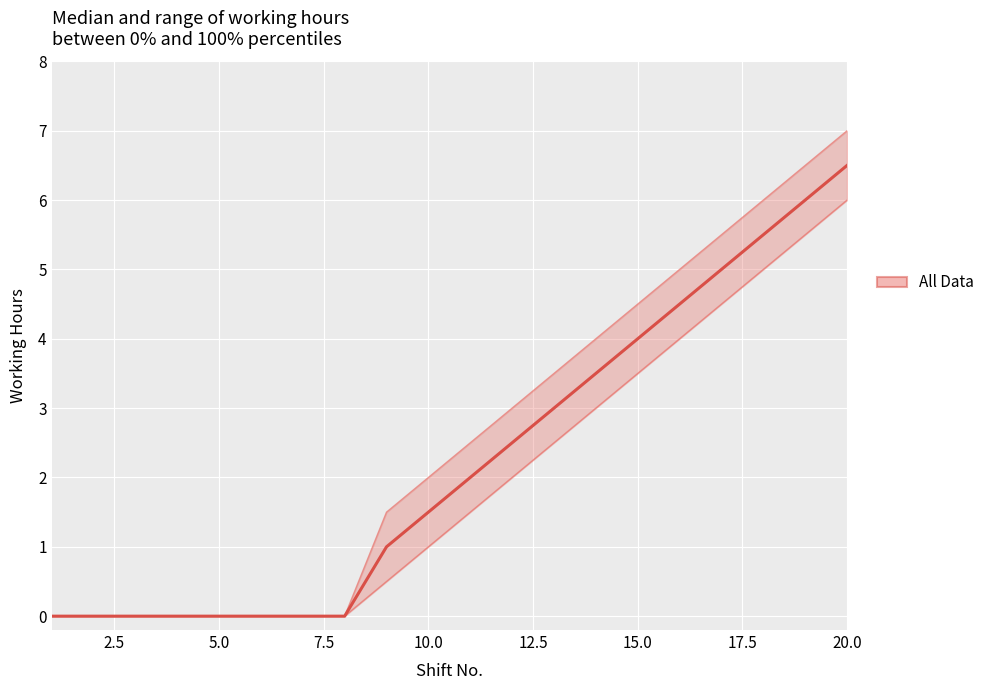

Between 5 and 14, which series saw the biggest shift?

upper